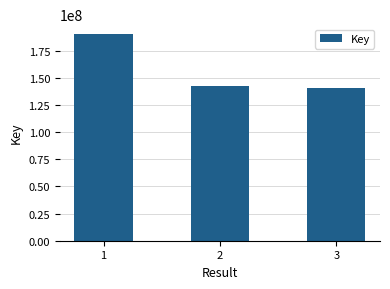

What is the ratio of the value at 1 to the value at 2?

1.3